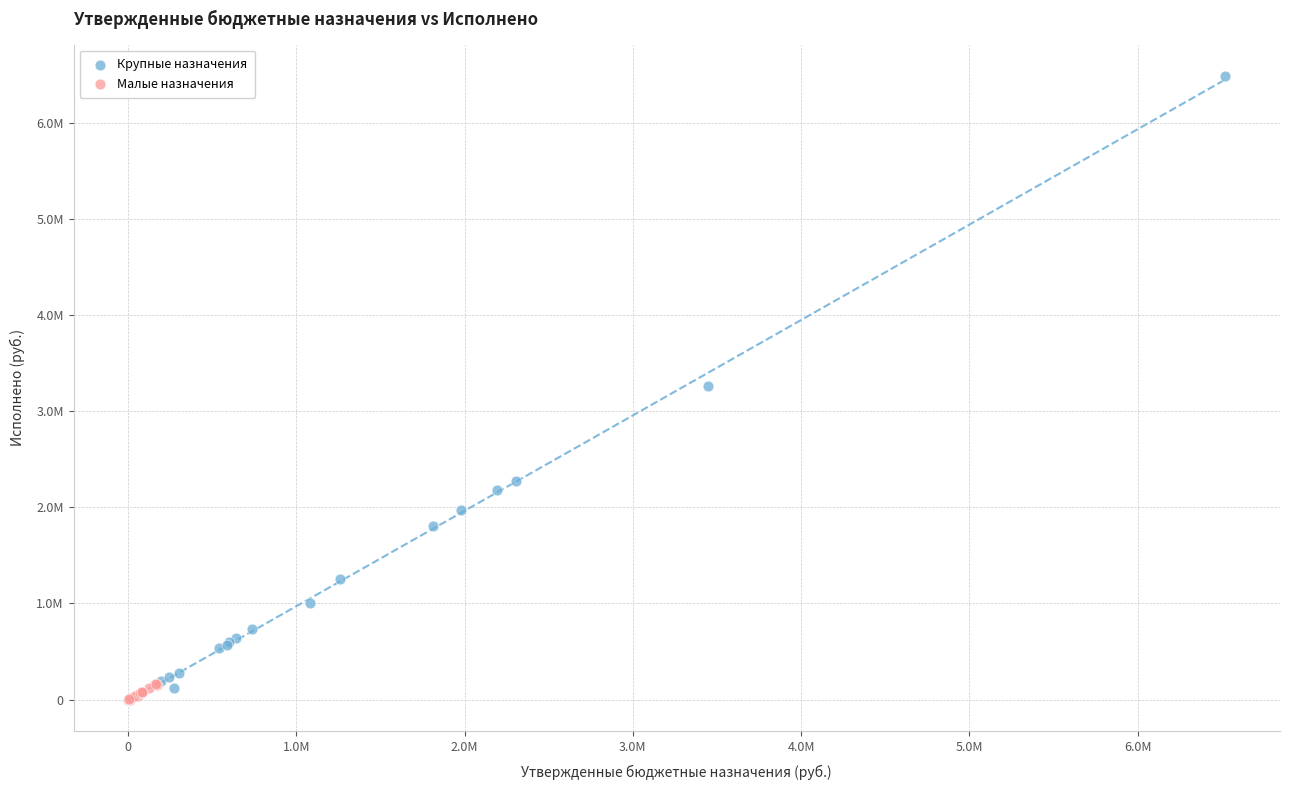

Which series contains the lowest Y value?

Малые назначения